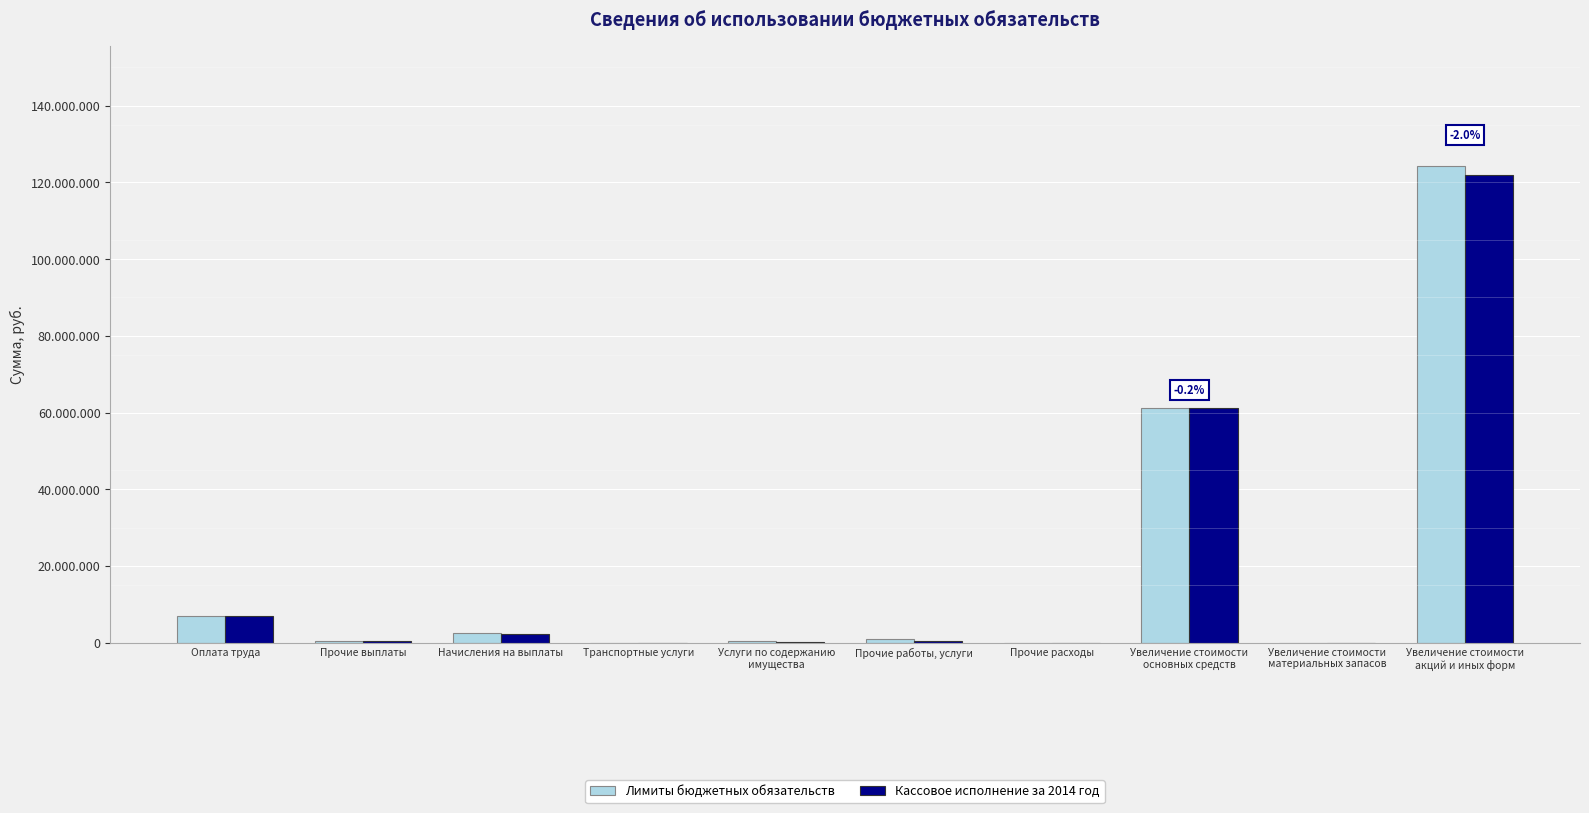

Where does the Кассовое исполнение за 2014 год series first go above 514050?

Оплата труда